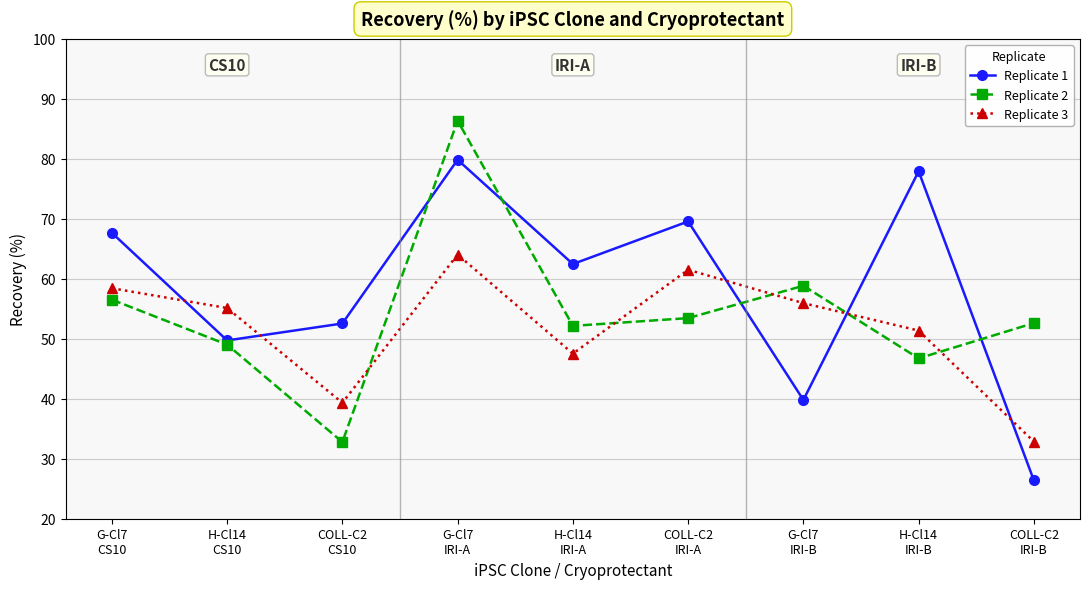

What is the label of the 6th point from the right?

G-Cl7
IRI-A